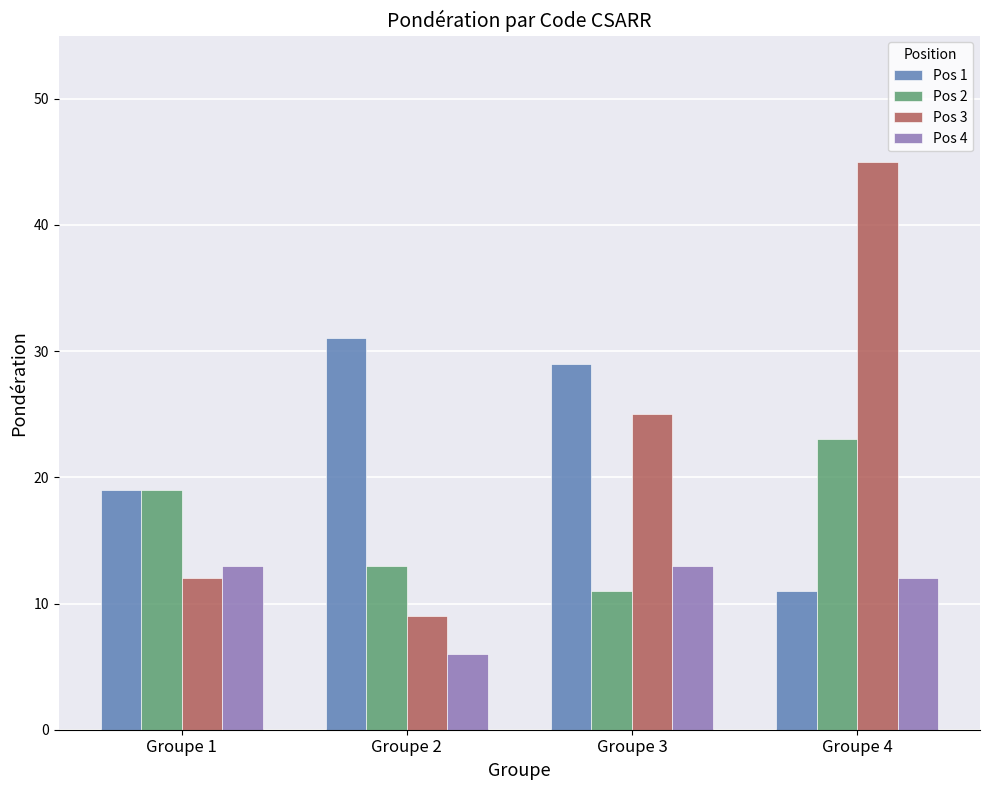

At how many categories does at least one series exceed 44?

1